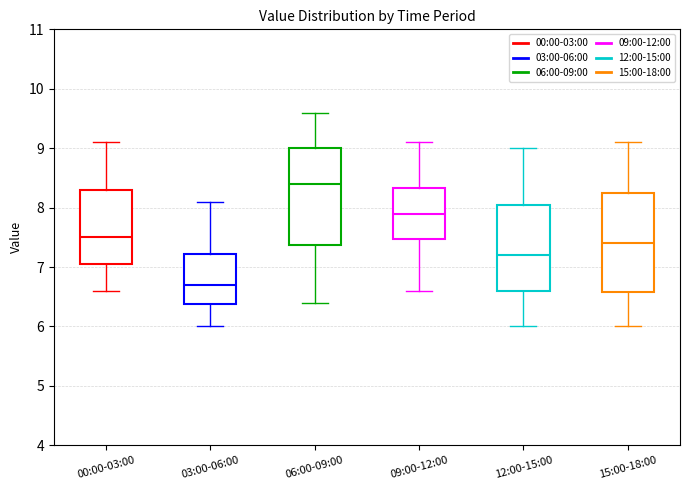

Reading left to right, transcribe this box plot: for each box, give where its median line is, the range the box spans, and where its two whiskers end, as read against the y-axis. The values are not printed on the chart, so give them approximately, as read against the axis.

00:00-03:00: median 7.5, box 7.1 to 8.3, whiskers 6.6 to 9.1
03:00-06:00: median 6.7, box 6.4 to 7.2, whiskers 6.0 to 8.1
06:00-09:00: median 8.4, box 7.4 to 9.0, whiskers 6.4 to 9.6
09:00-12:00: median 7.9, box 7.5 to 8.3, whiskers 6.6 to 9.1
12:00-15:00: median 7.2, box 6.6 to 8.1, whiskers 6.0 to 9.0
15:00-18:00: median 7.4, box 6.6 to 8.3, whiskers 6.0 to 9.1